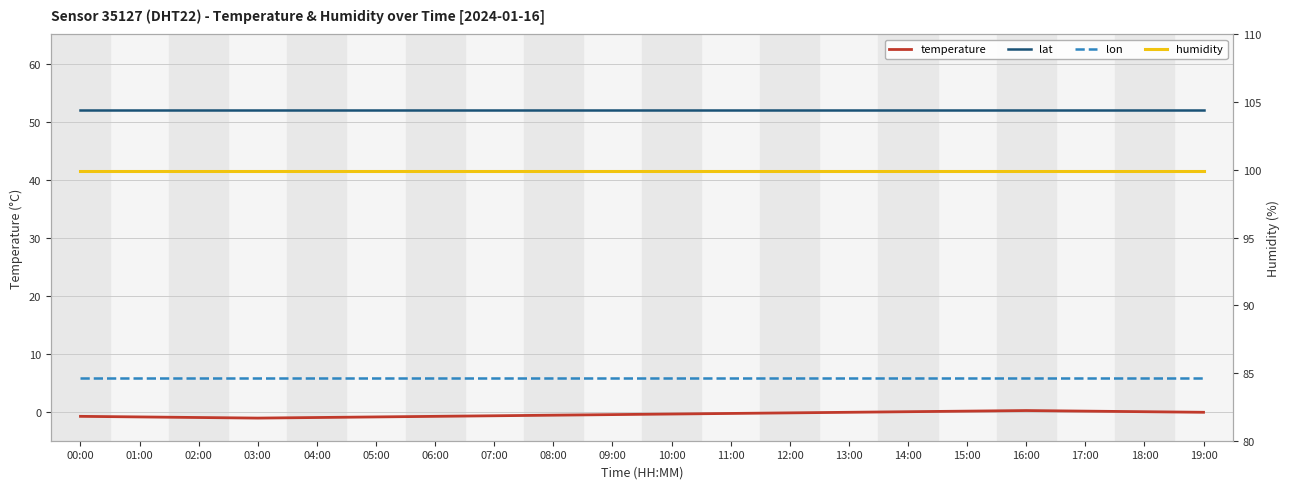

Is it true that lon equals 5.8 at 08:00?

True